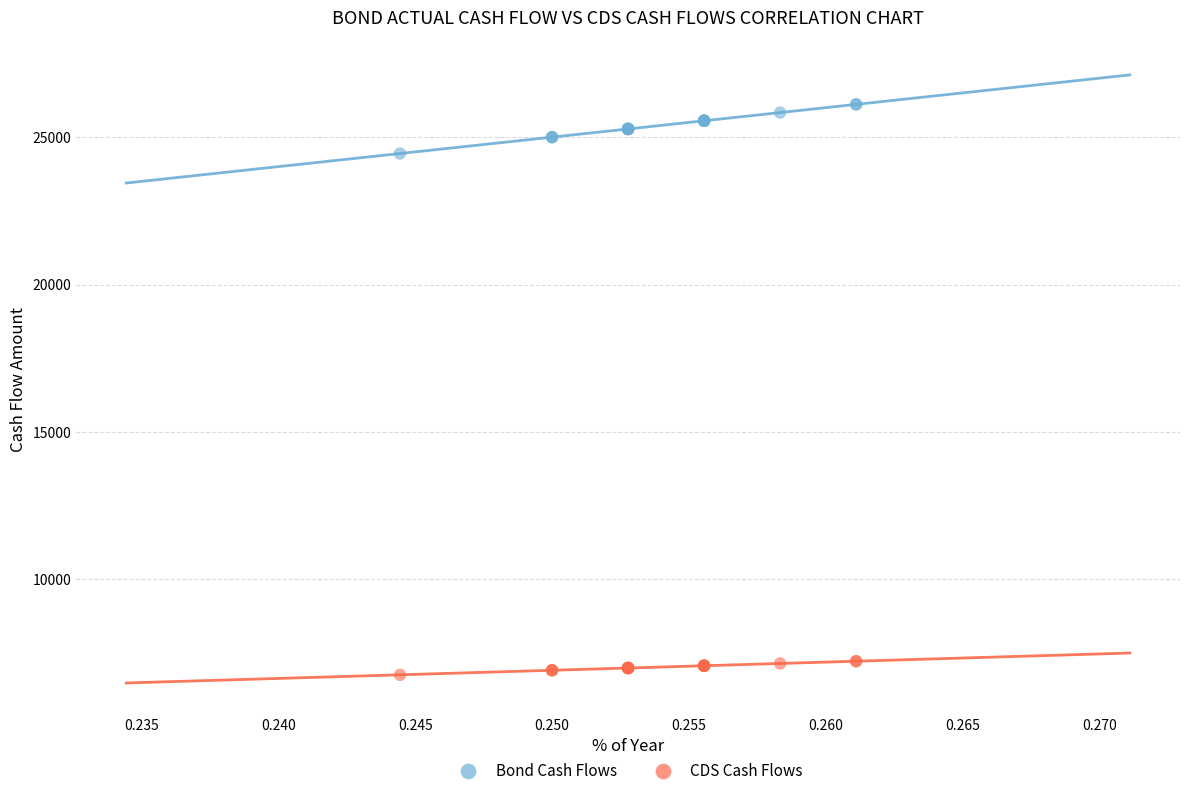

Which series has the largest Y range (max minus min)?

Bond Cash Flows